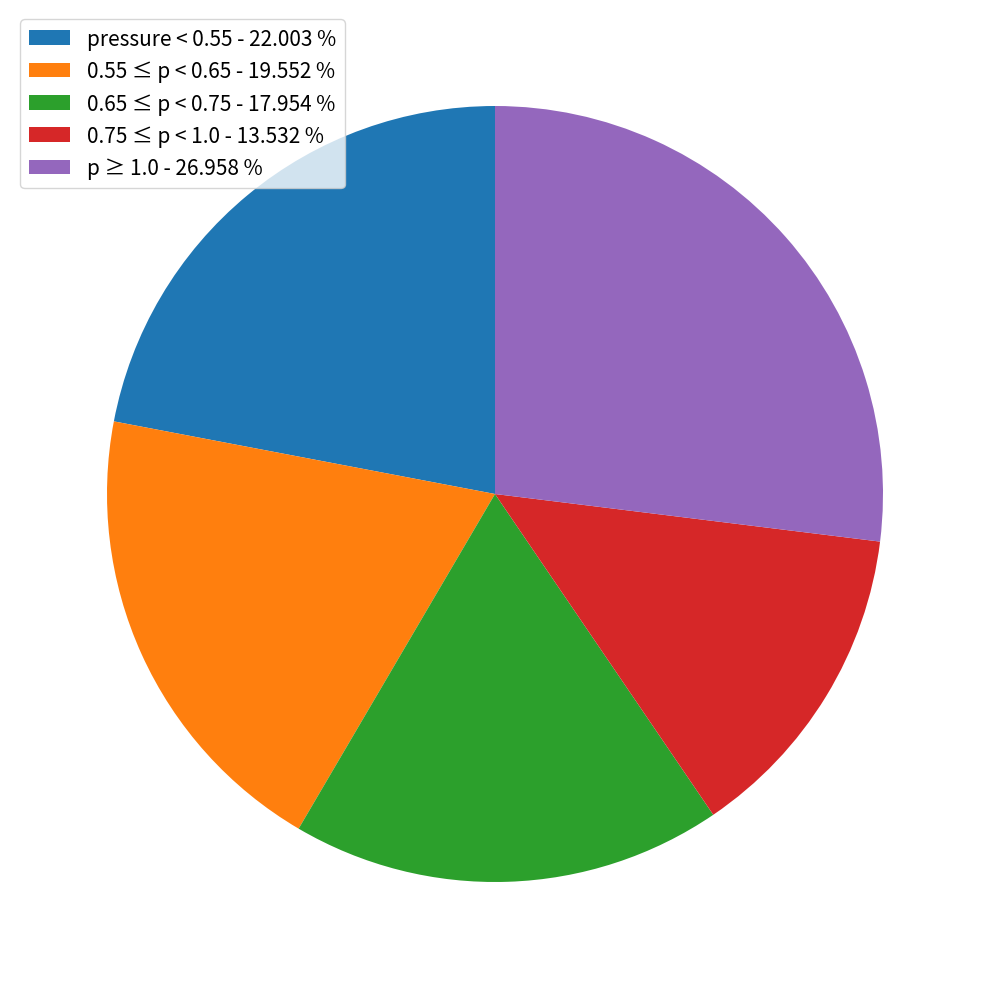

Which slice is the largest?

p ≥ 1.0 - 26.958 %